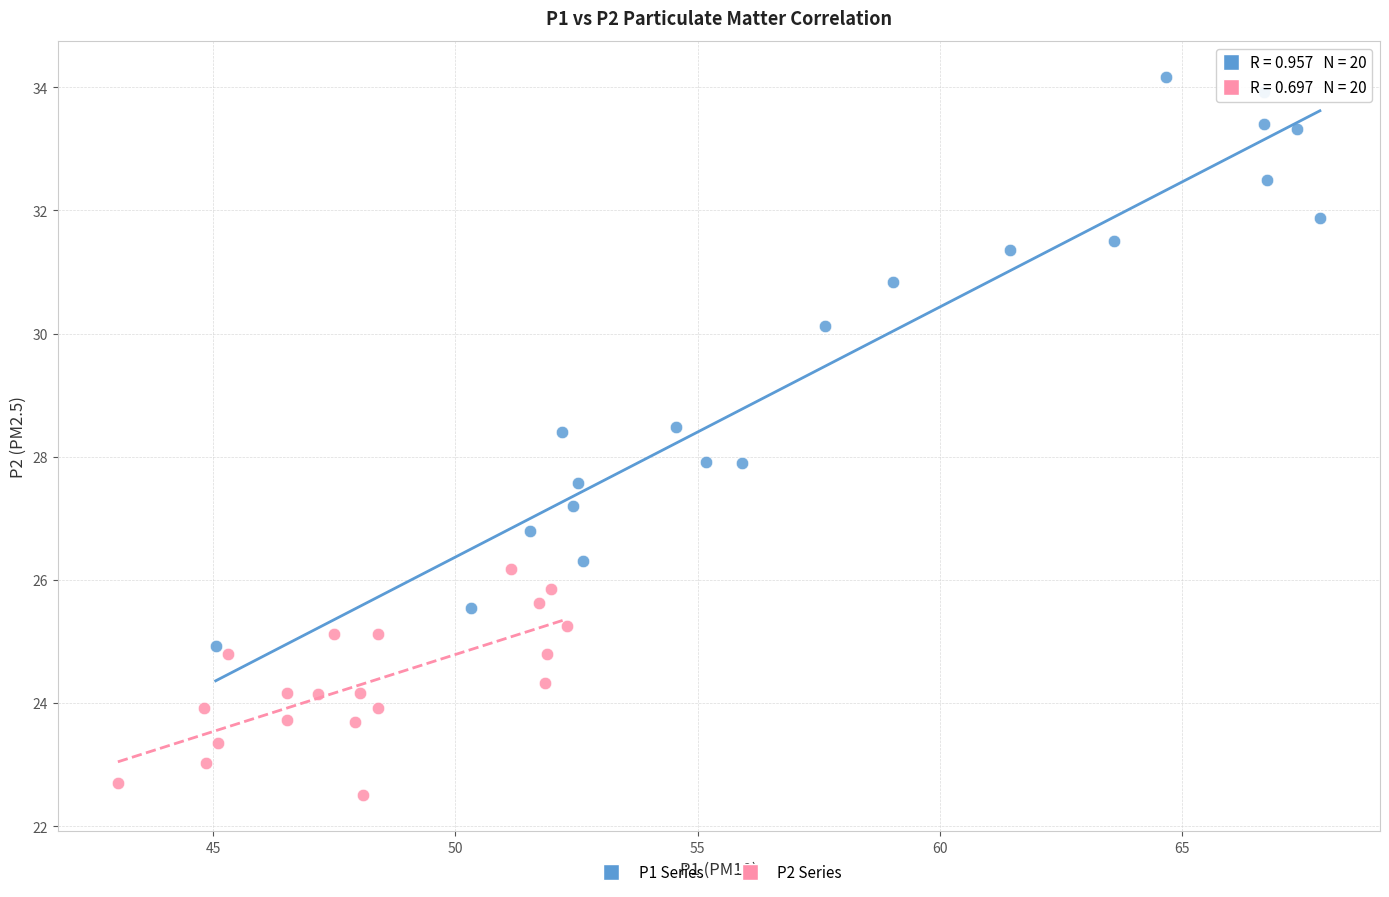

Which series reaches the minimum Y coordinate?

P2 Series